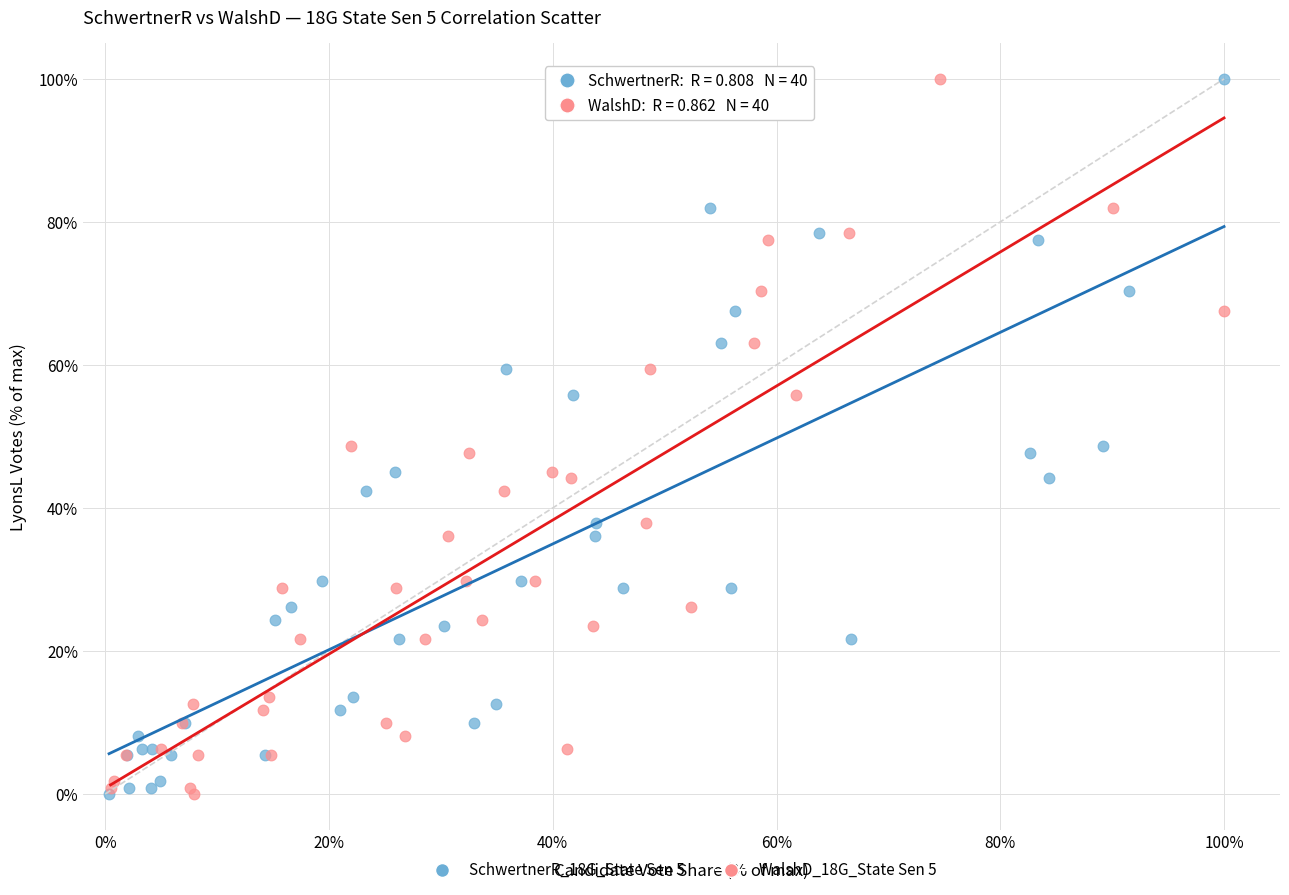

What are all the series names shown in the legend?

SchwertnerR_18G_State Sen 5, WalshD_18G_State Sen 5